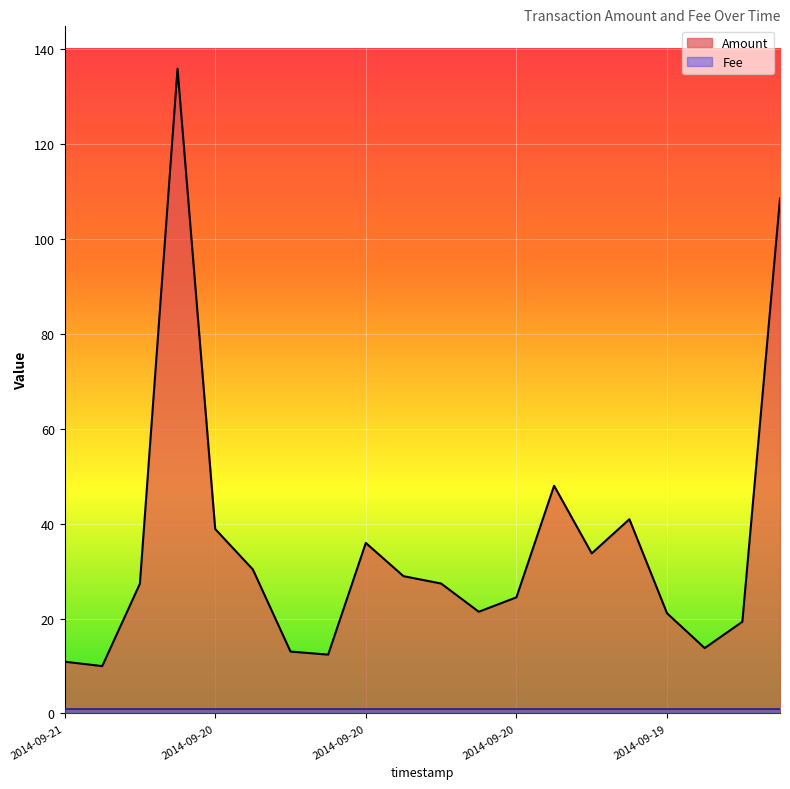

The value at 2014-09-19 is 6.1. True or false?

False